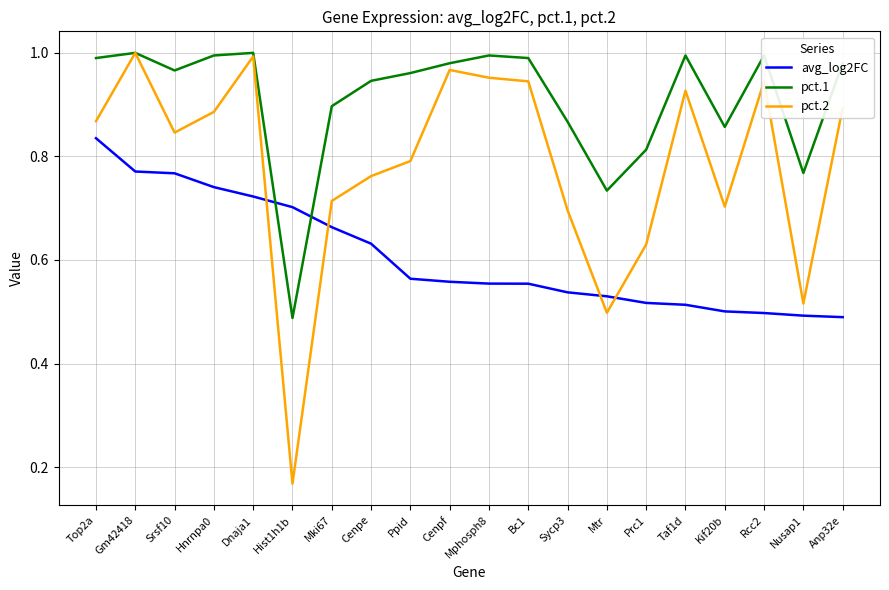

After their last crossing, which series has the higher values: avg_log2FC or pct.1?

pct.1